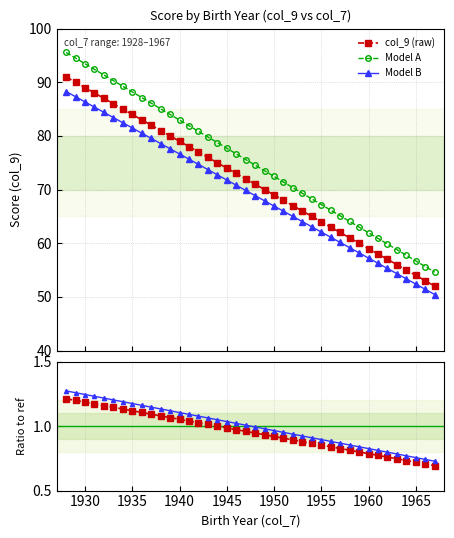

True or false: Model A and col_9 (raw) intersect in this chart.

False